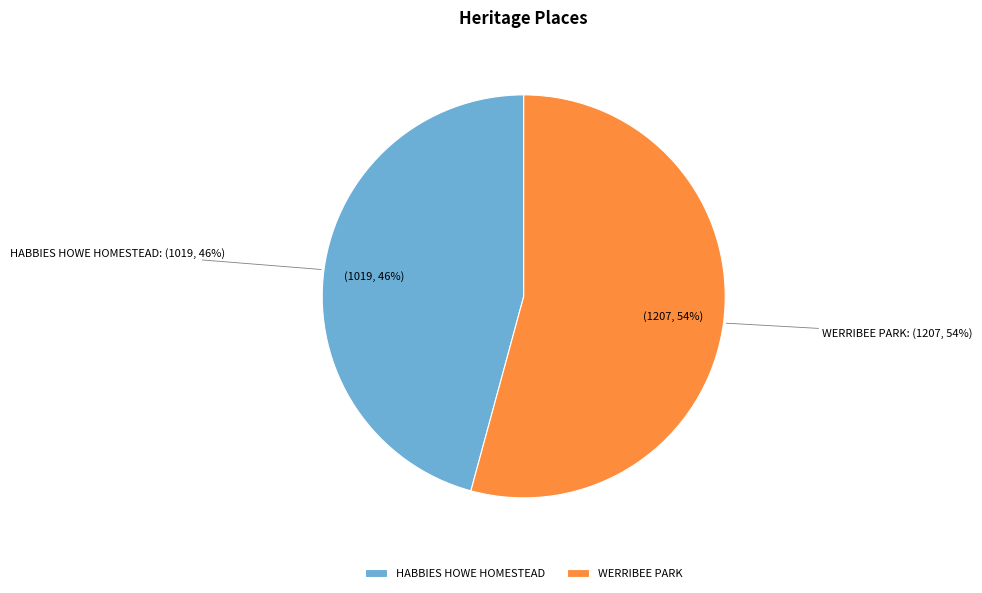

What percentage is the HABBIES HOWE HOMESTEAD slice, to the nearest percent?

46%